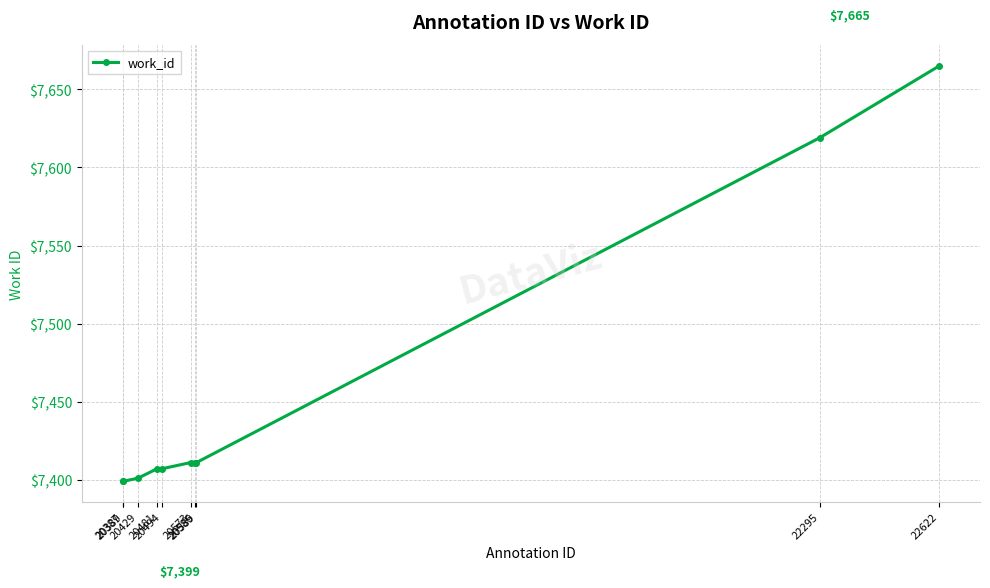

What is the difference between the second highest and minimum values?

220